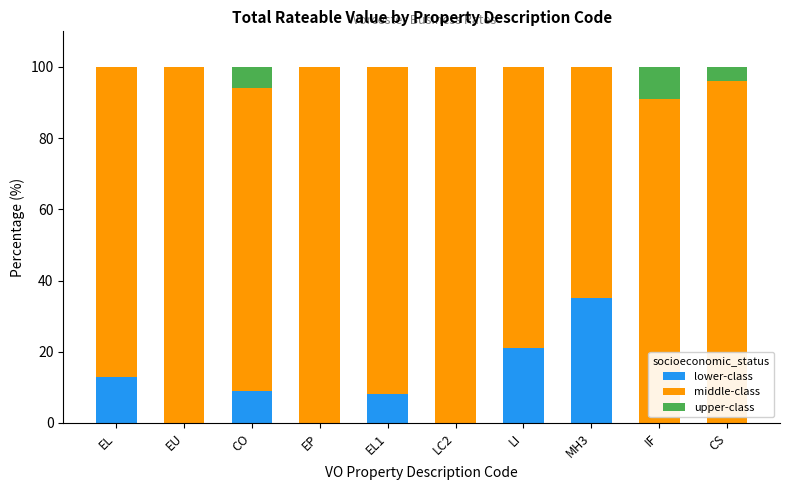

What is the total value across all series at LI?

100.0